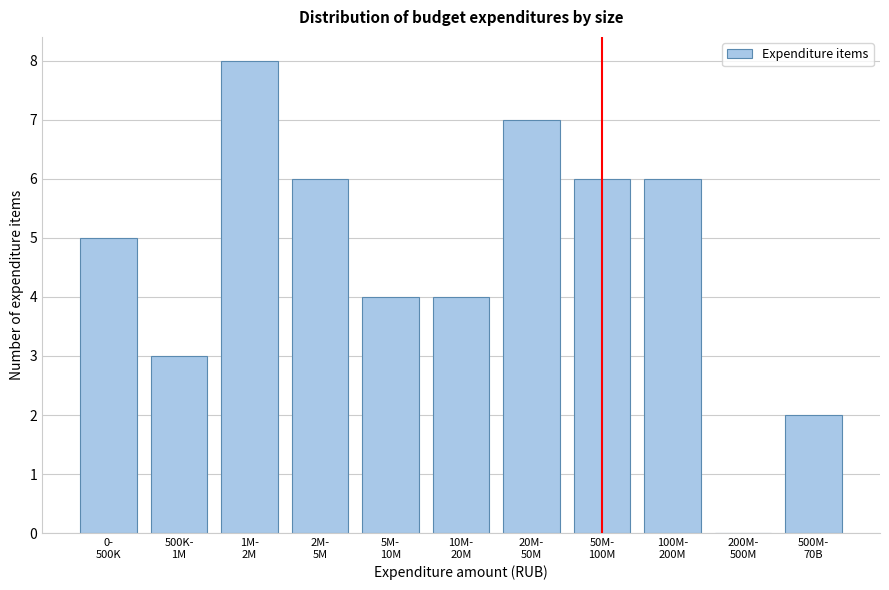

What is the sum of all values?

51